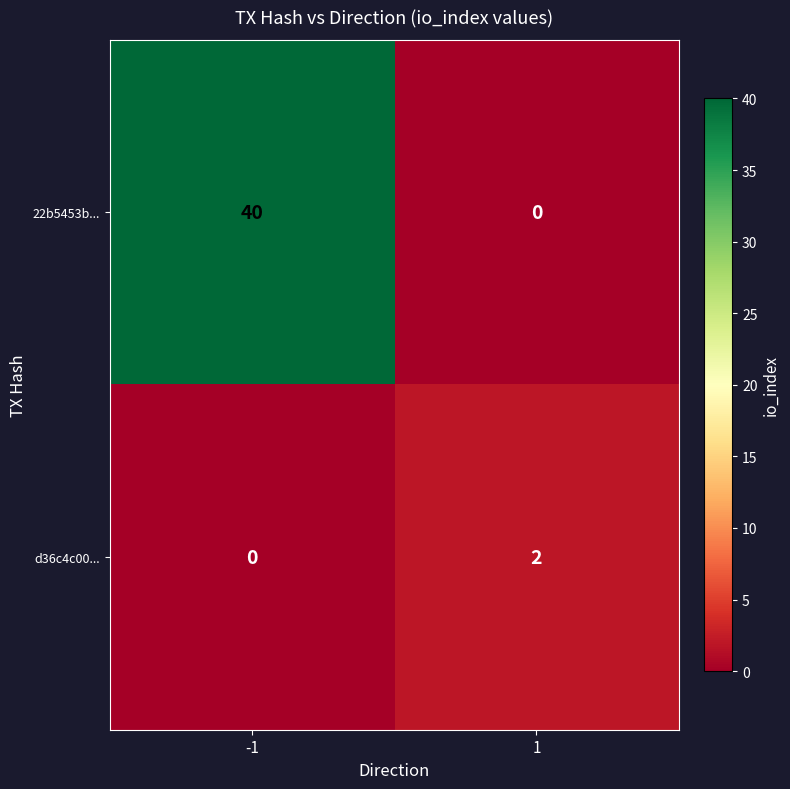

Rank the series by their maximum value, from highest to lowest.

22b5453b..., d36c4c00...